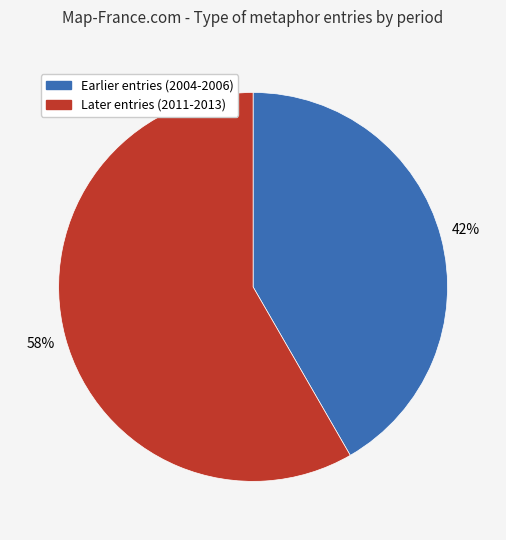

Is there a majority slice in this chart?

Yes